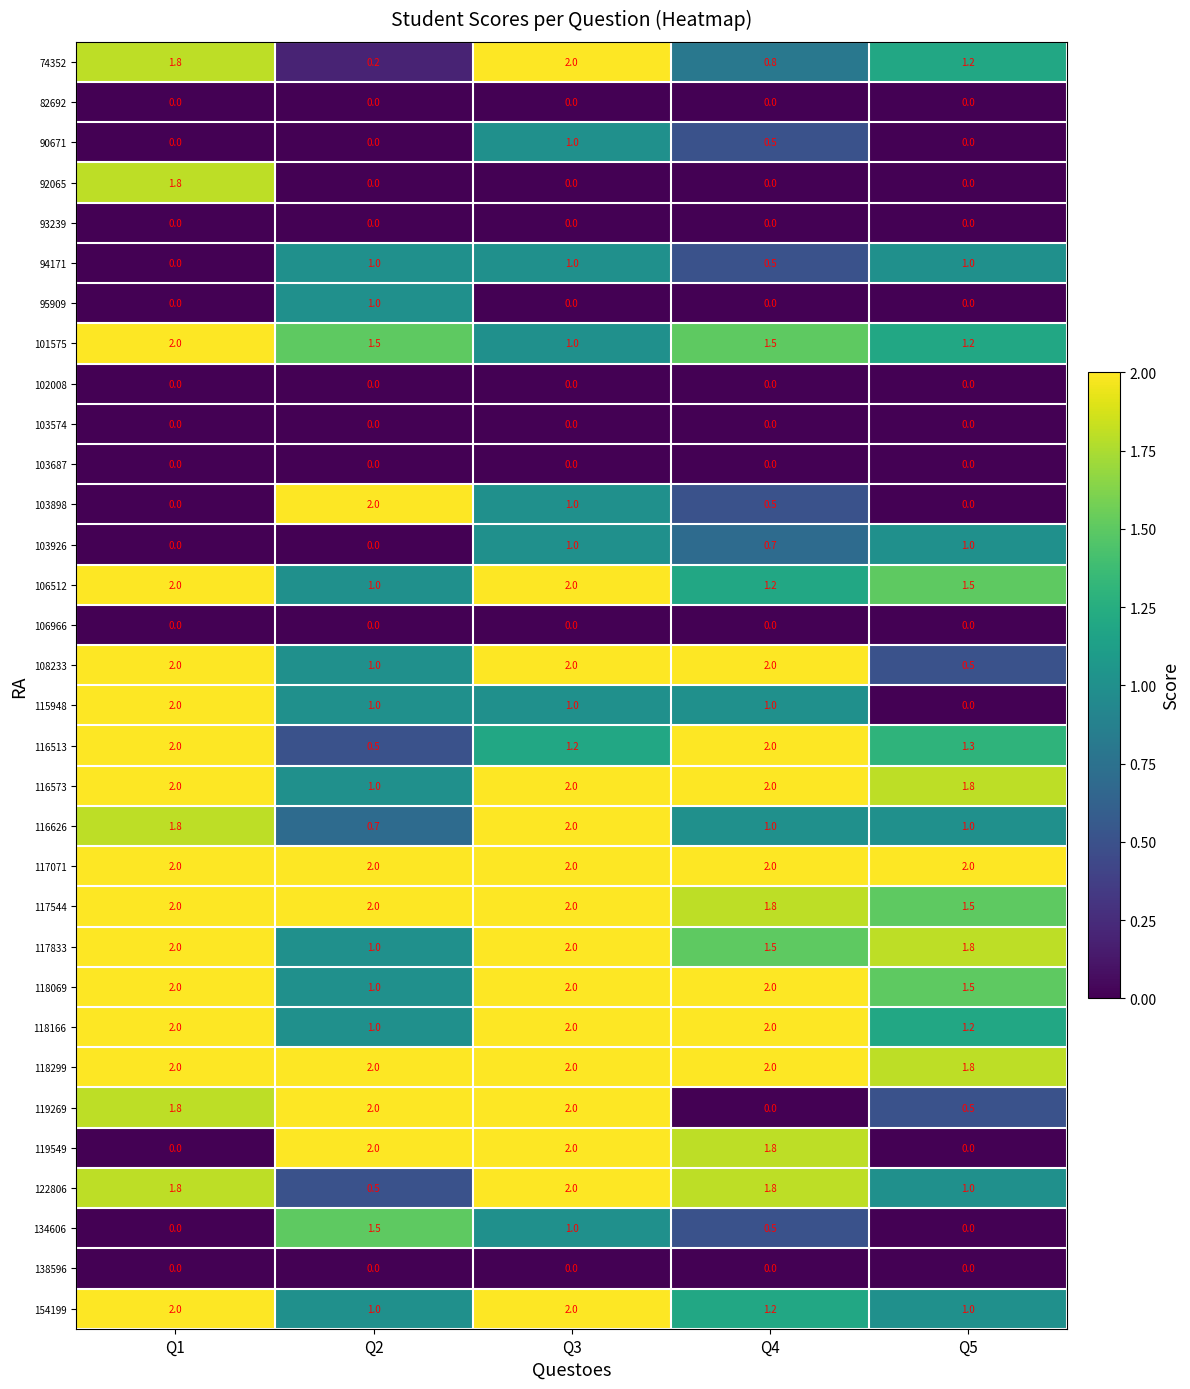

True or false: 103926 has a value of 0.7 at Q4.

True